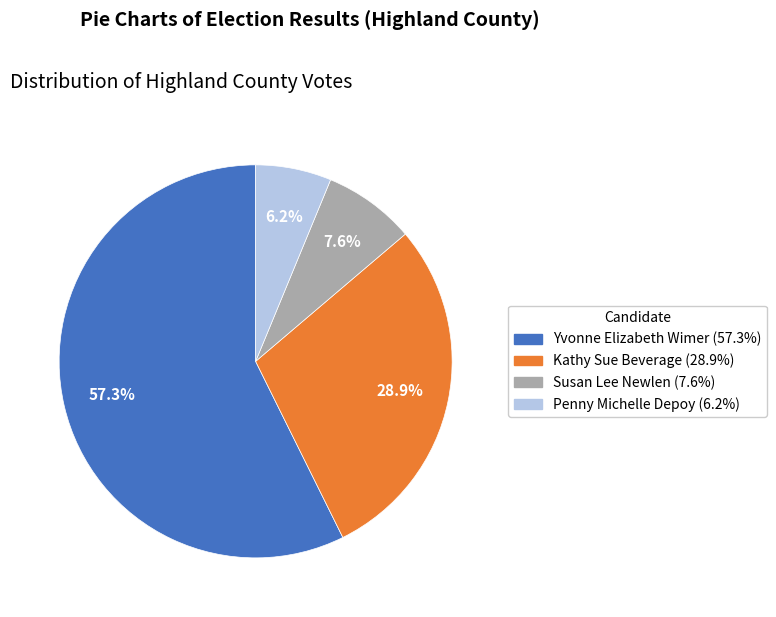

To the nearest percent, what portion does Yvonne Elizabeth Wimer represent?

57%